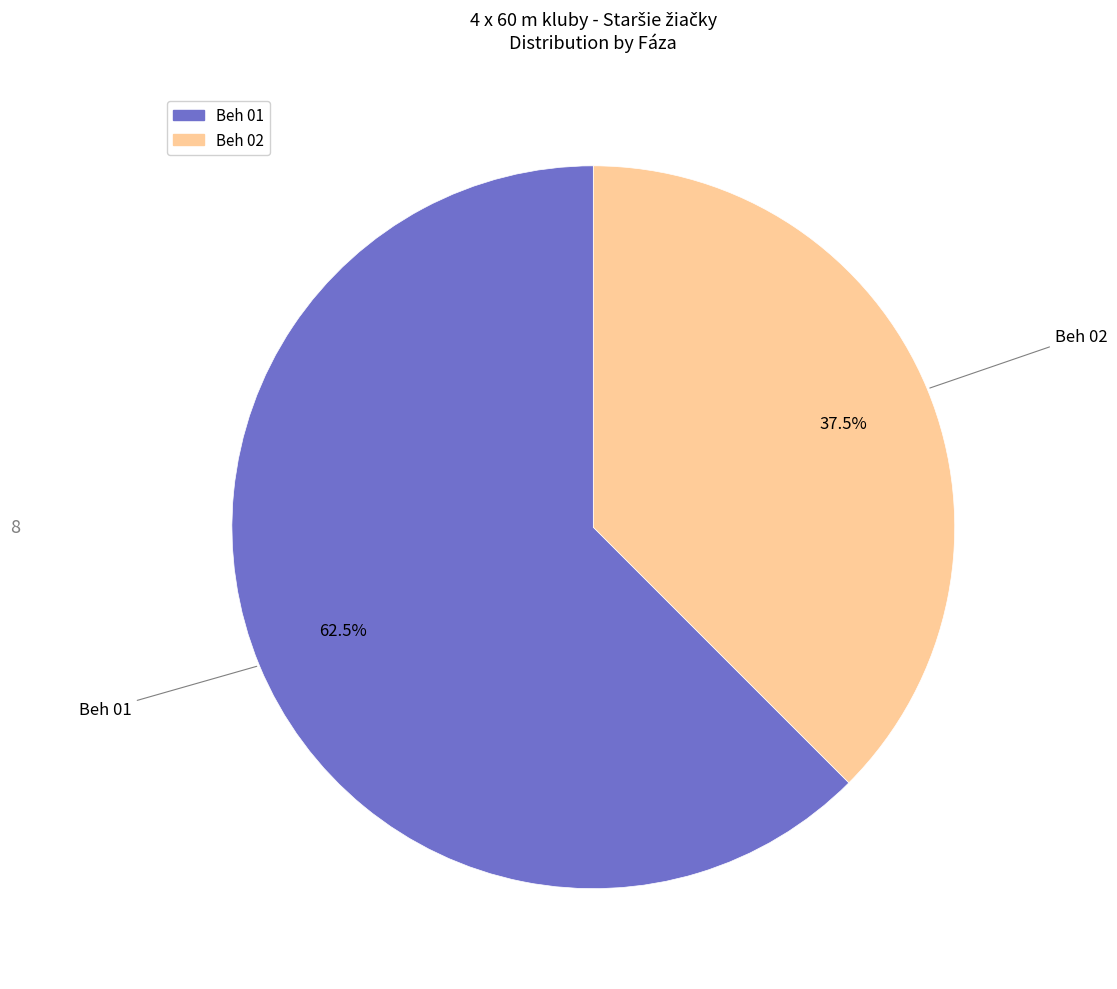

What percentage is NOT represented by Beh 02?

62.5%